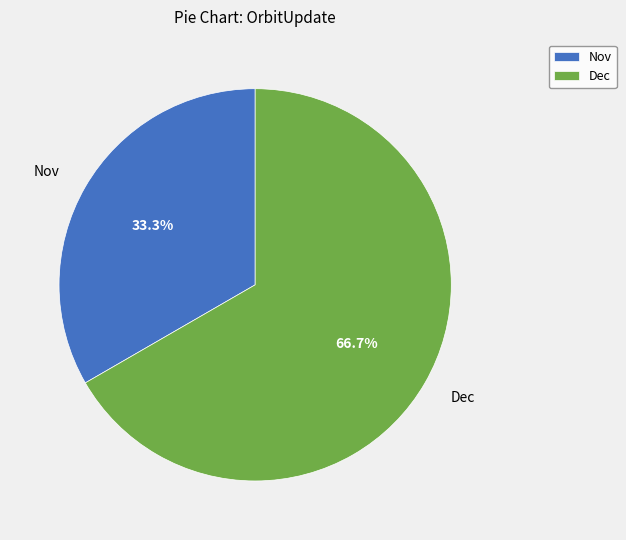

What portion of the pie excludes Dec?

33.3%